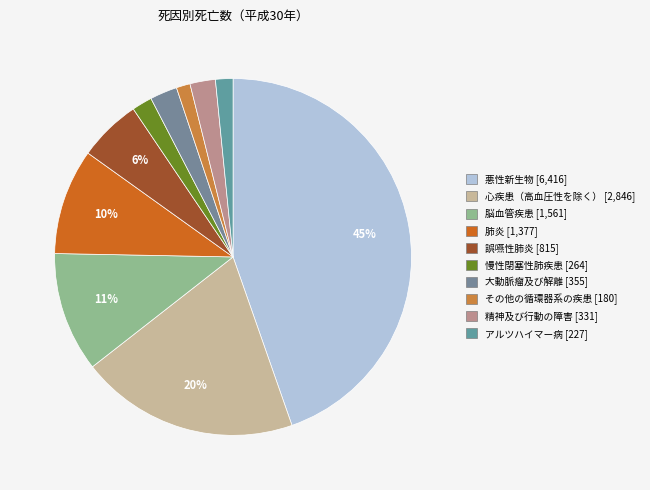

What is the change in value from 大動脈瘤及び解離 to アルツハイマー病?

-128